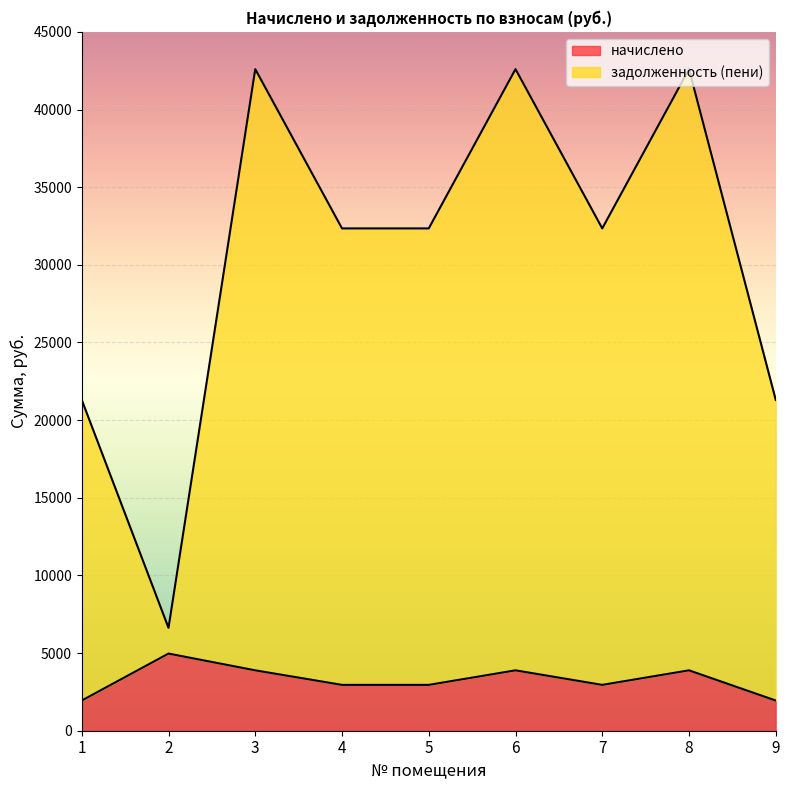

At which label does начислено first exceed 2952?

2